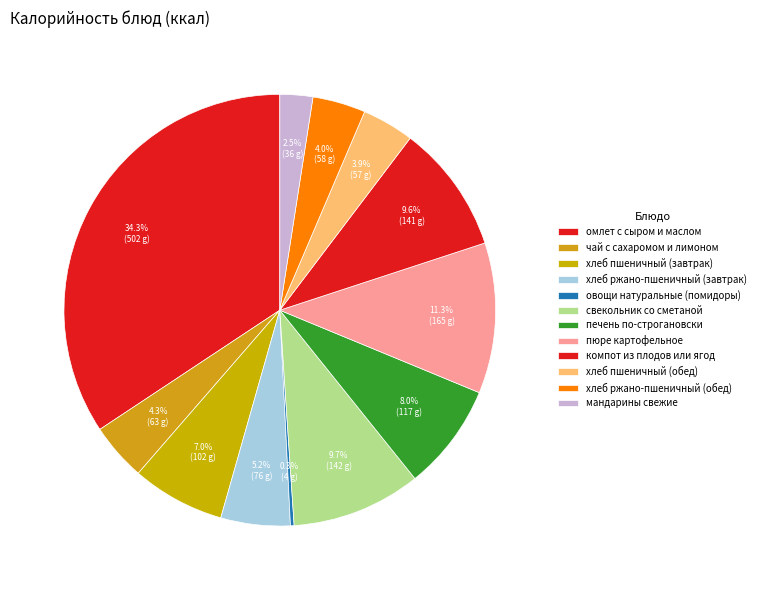

Is it true that хлеб пшеничный (обед) is 18% of the pie?

False